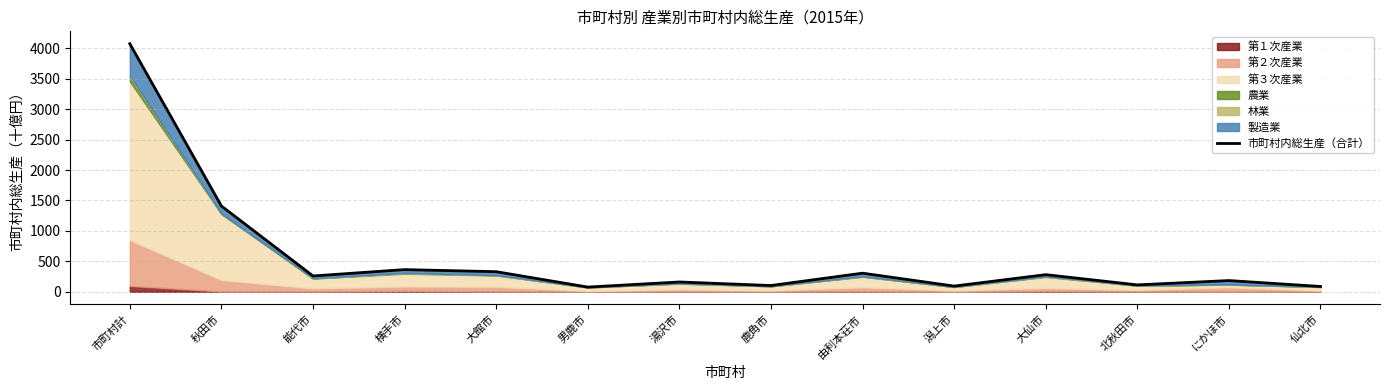

What is the sum of all values?

7839.9